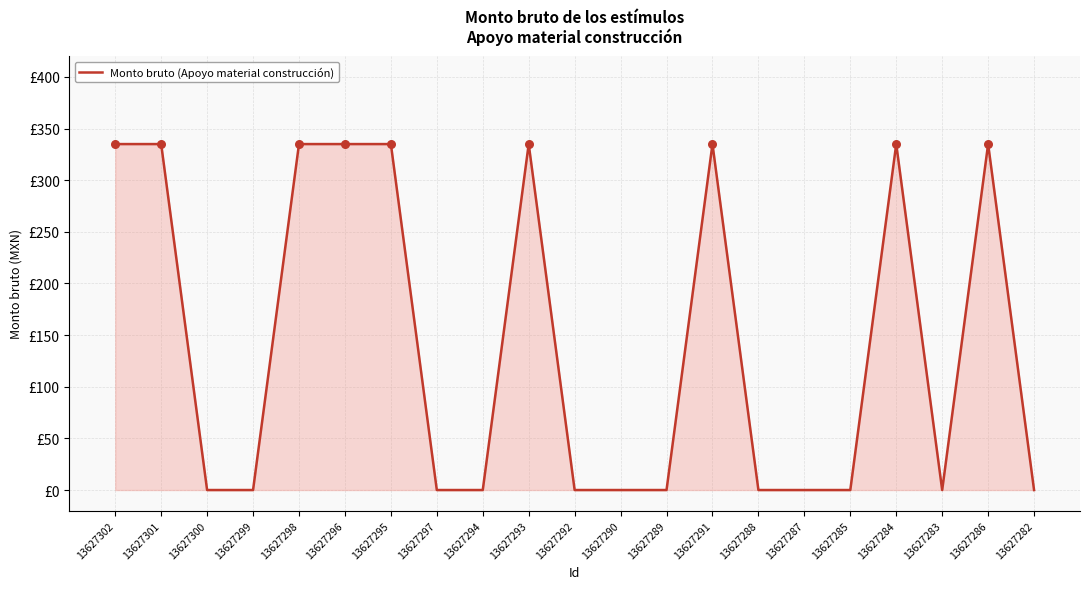

What is the change in value from 13627300 to 13627291?

+335